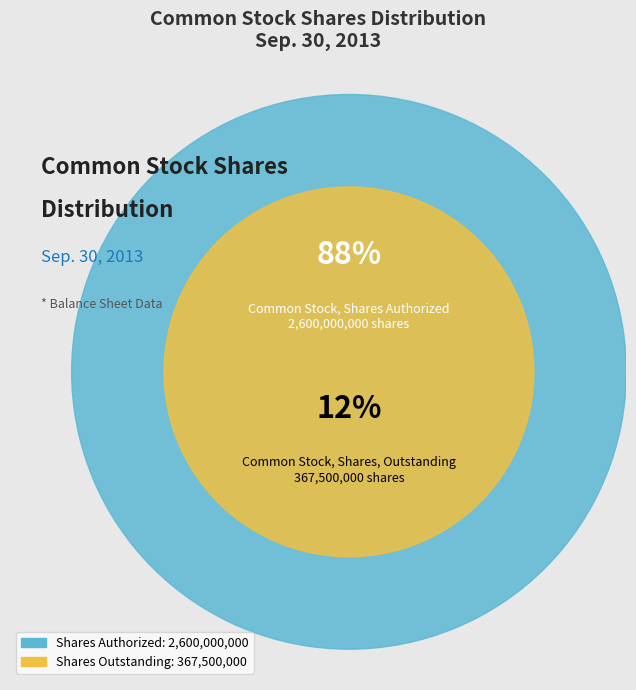

To the nearest percent, what is the combined percentage of Common Stock, Shares, Outstanding and Common Stock, Shares Authorized?

100%